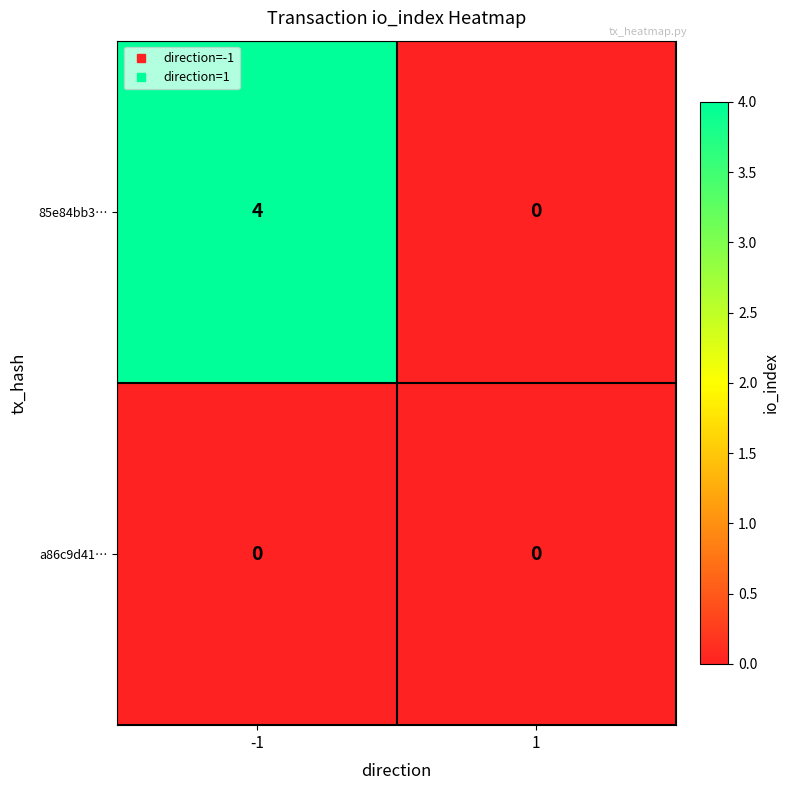

How many distinct data groups are displayed?

2